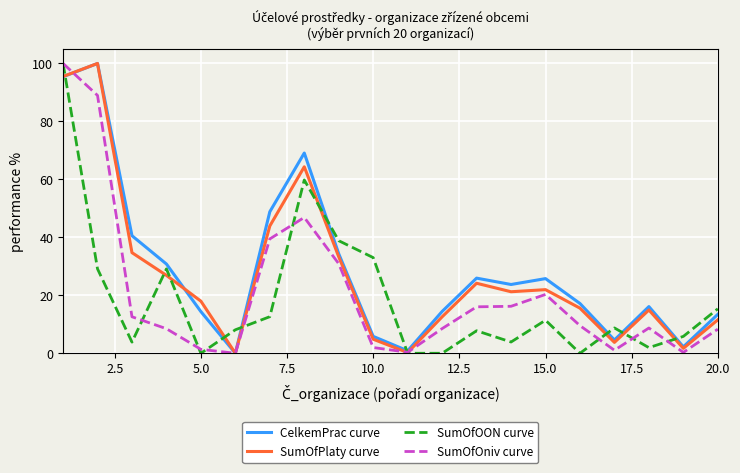

Which series ends up on top after the final intersection of SumOfOniv curve and CelkemPrac curve?

CelkemPrac curve